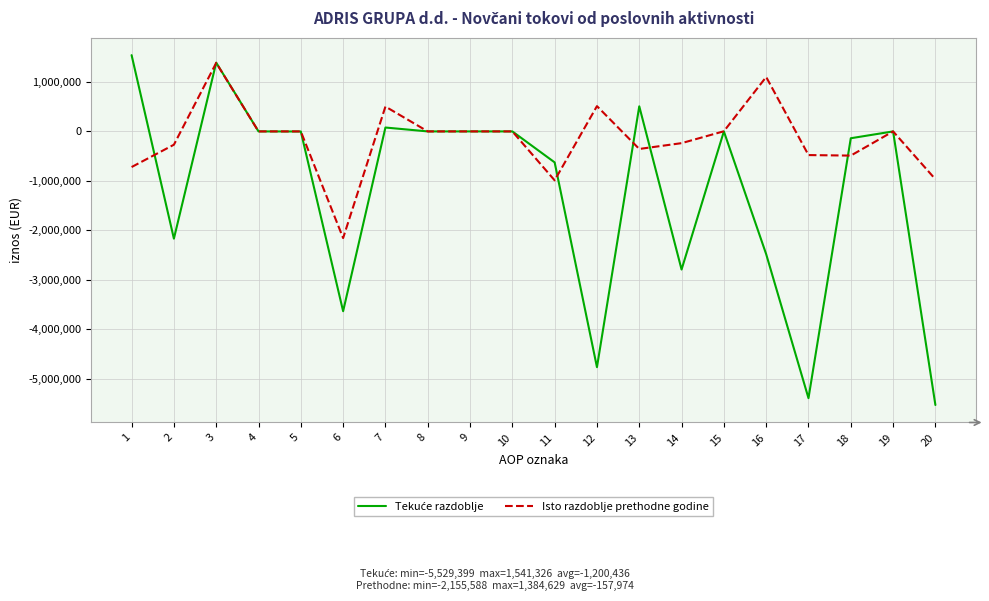

Does the chart display data point markers on the line(s)?

No